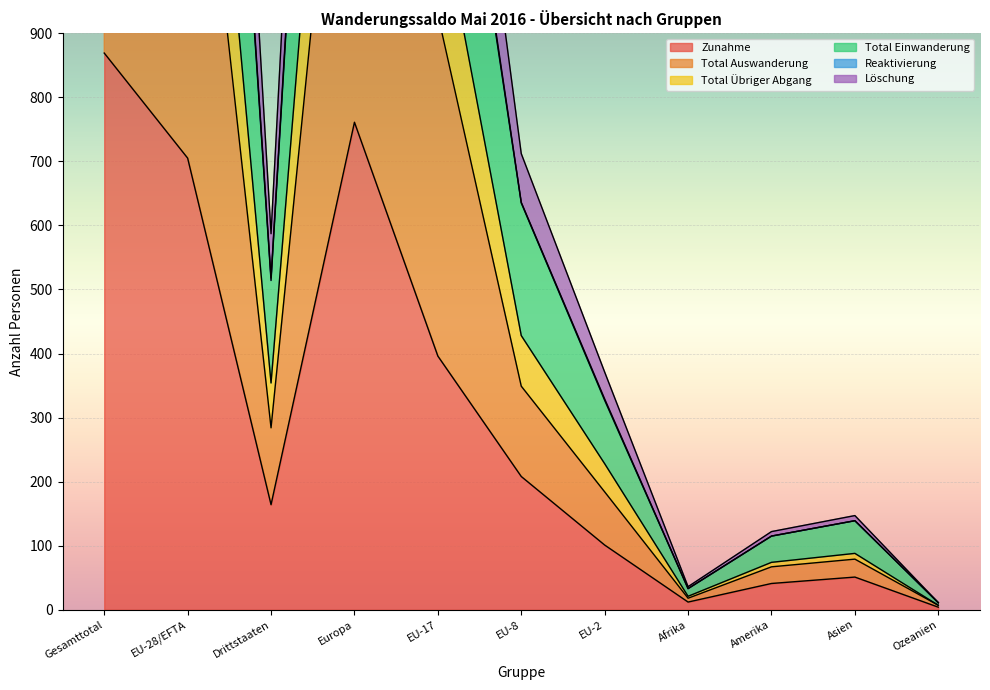

What is the highest value of the Zunahme series?

869